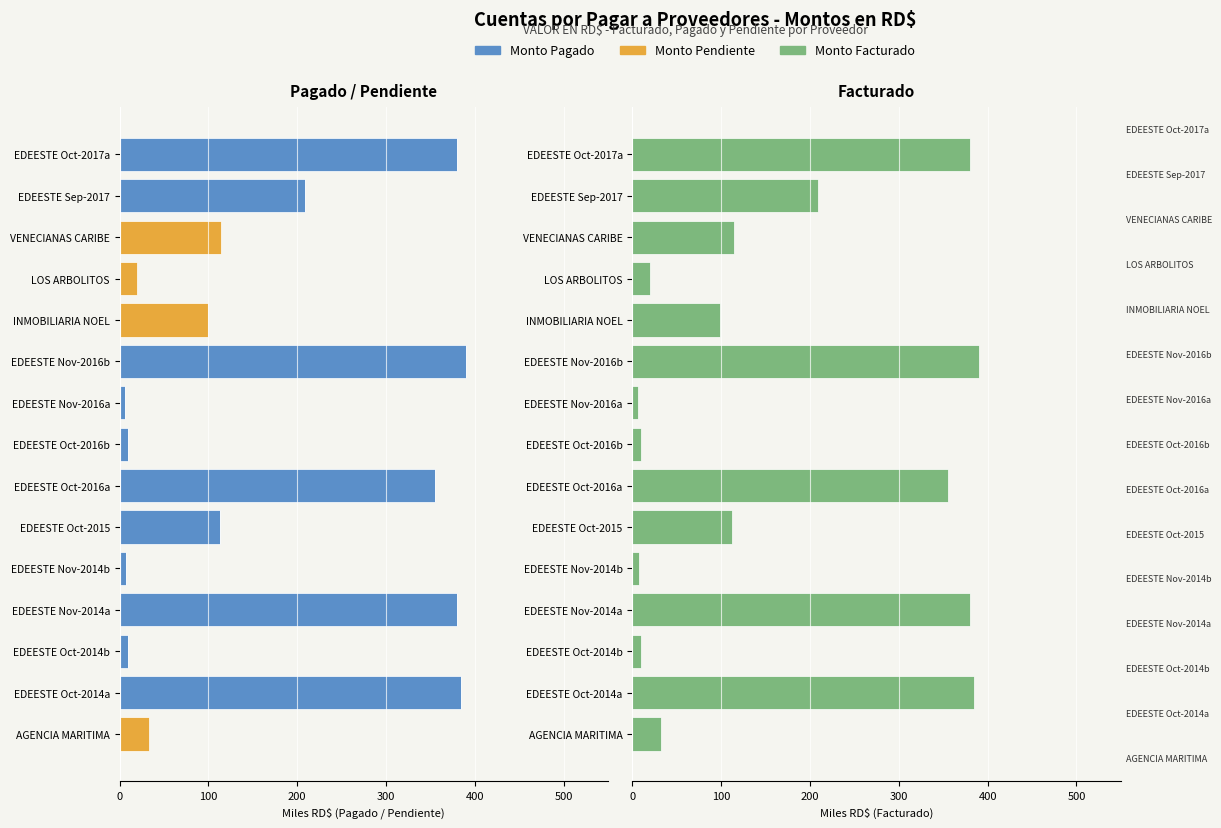

True or false: Monto Pendiente has a value of -37.1 at EDEESTE Oct-2016a.

False